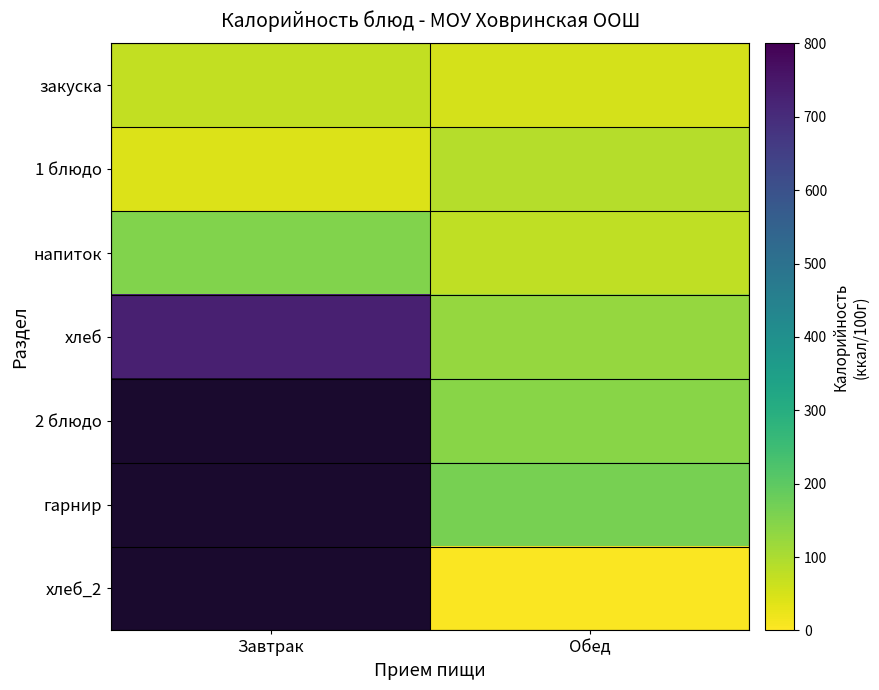

How many values in the закуска series are below 72?

1